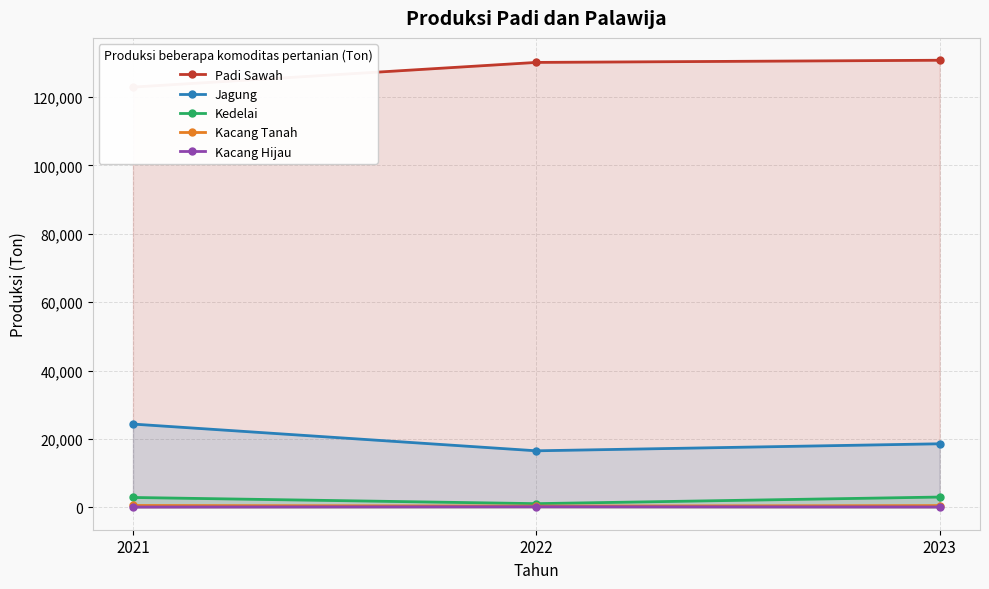

The Kacang Tanah series shows 789.3 at 2021. True or false?

False